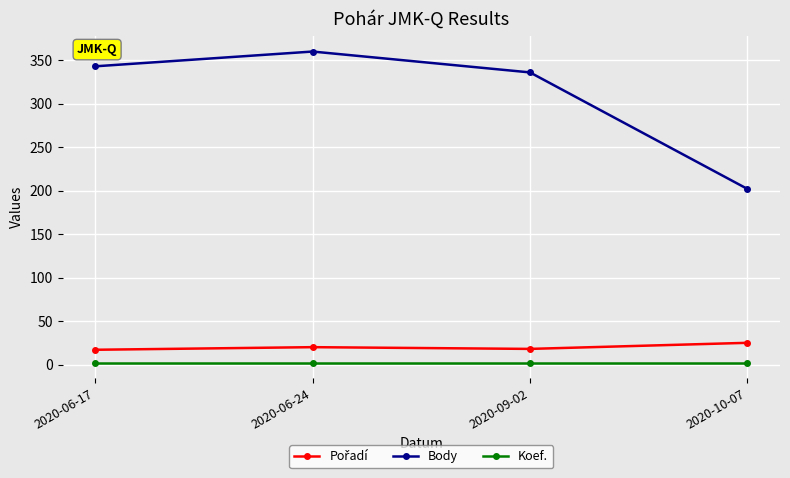

True or false: Koef. has more than 1 points higher than both neighbors.

False